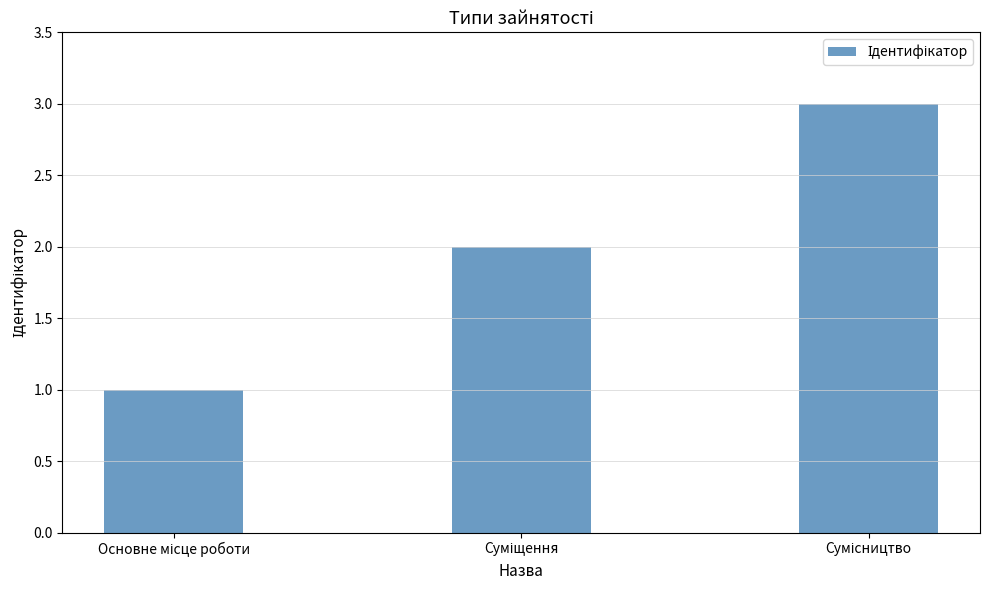

What is the minimum value shown in the chart?

1